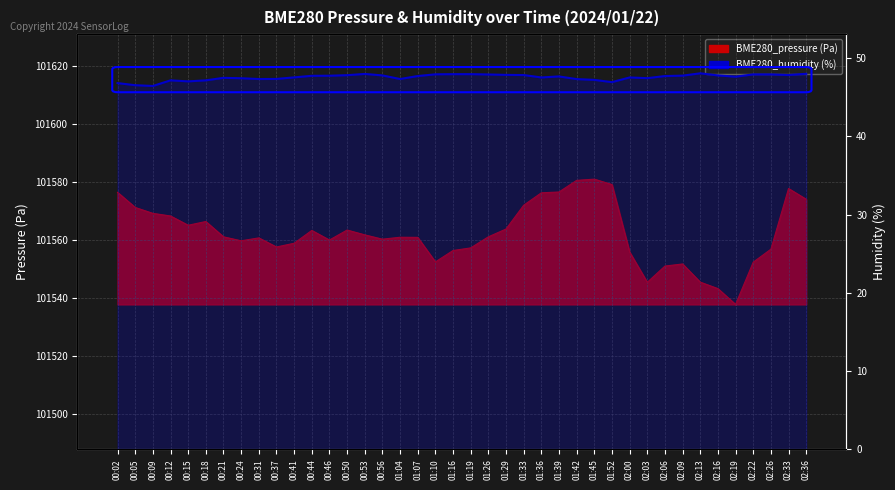

True or false: the data has more than 1 interior local peaks.

True